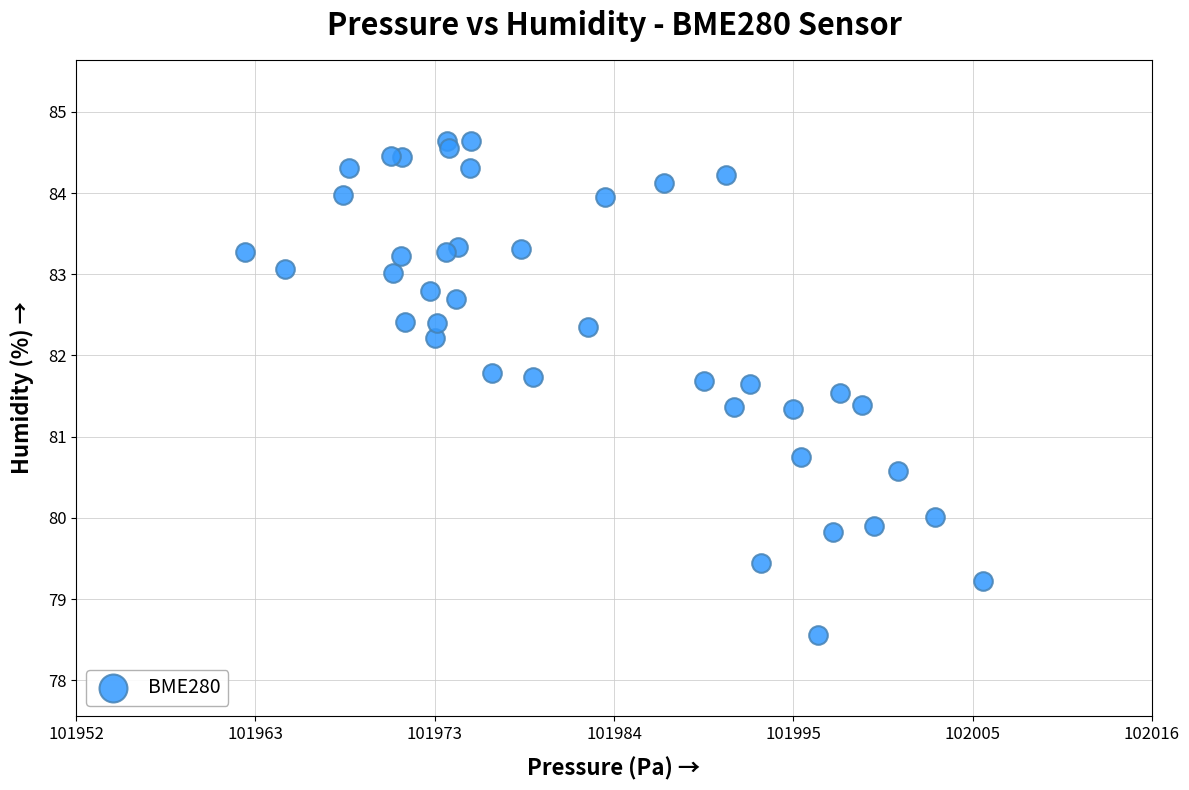

What Y value in the scatter plot is closest to 81?

80.8